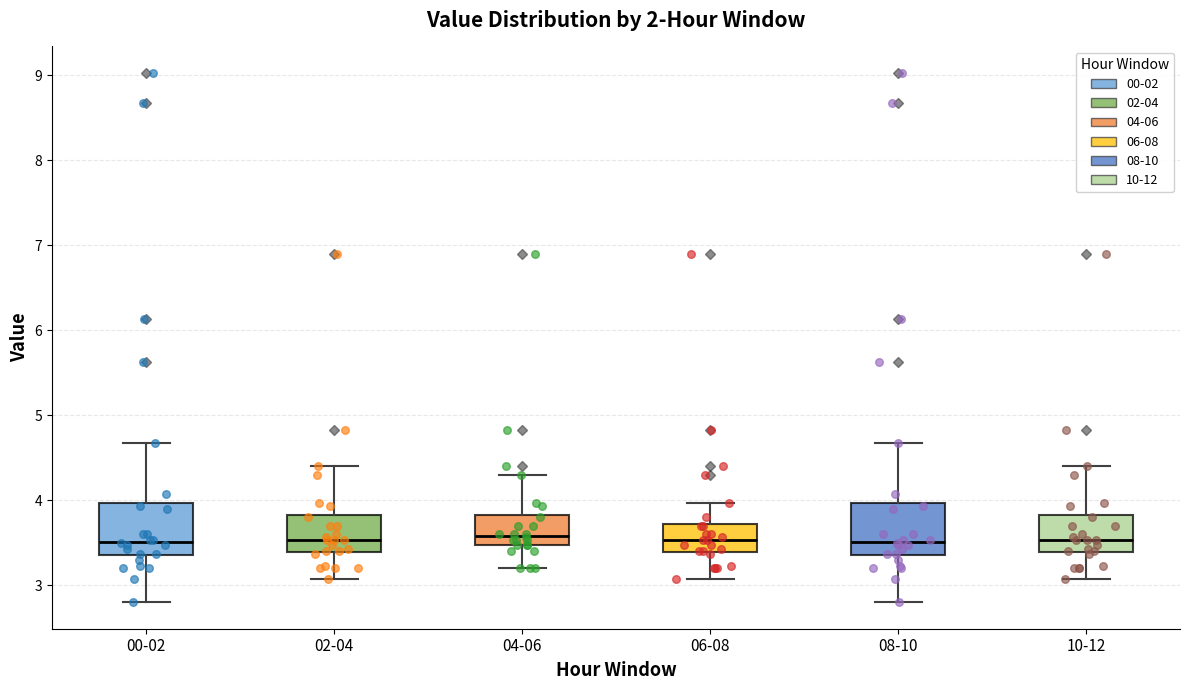

Where is the upper edge of the box for 08-10 on the y-axis? The values are not printed on the chart, so give them approximately, as read against the axis.

4.0